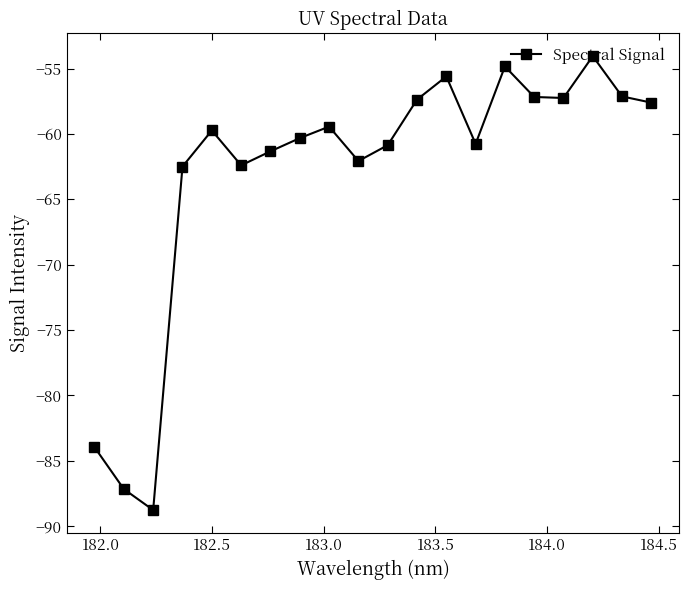

What is the greatest value displayed?

-54.1